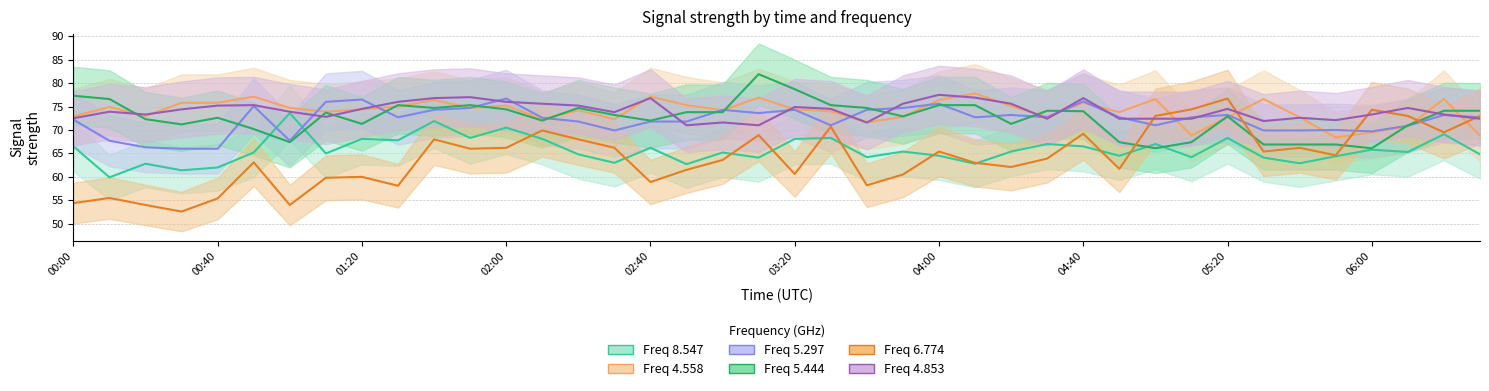

At which label does   6.774 reach its minimum?

00:30